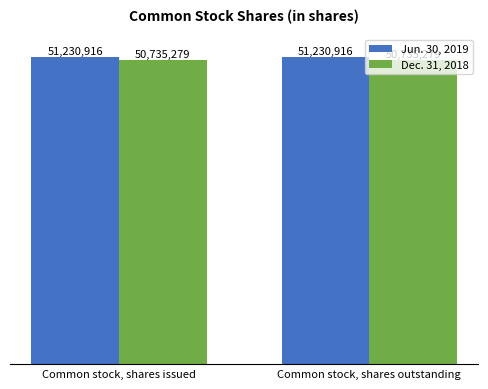

Rank the series by their average value, from lowest to highest.

Dec. 31, 2018, Jun. 30, 2019